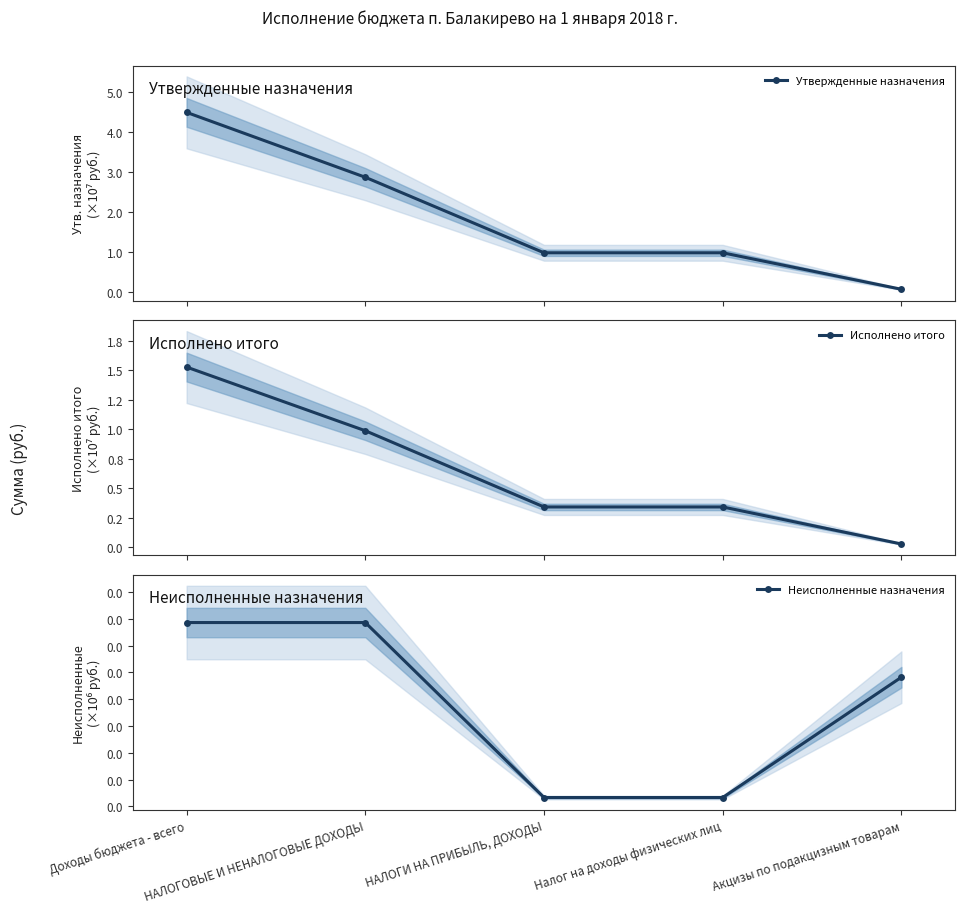

True or false: Исполнено итого has a value of 0.9 at Доходы бюджета - всего.

False